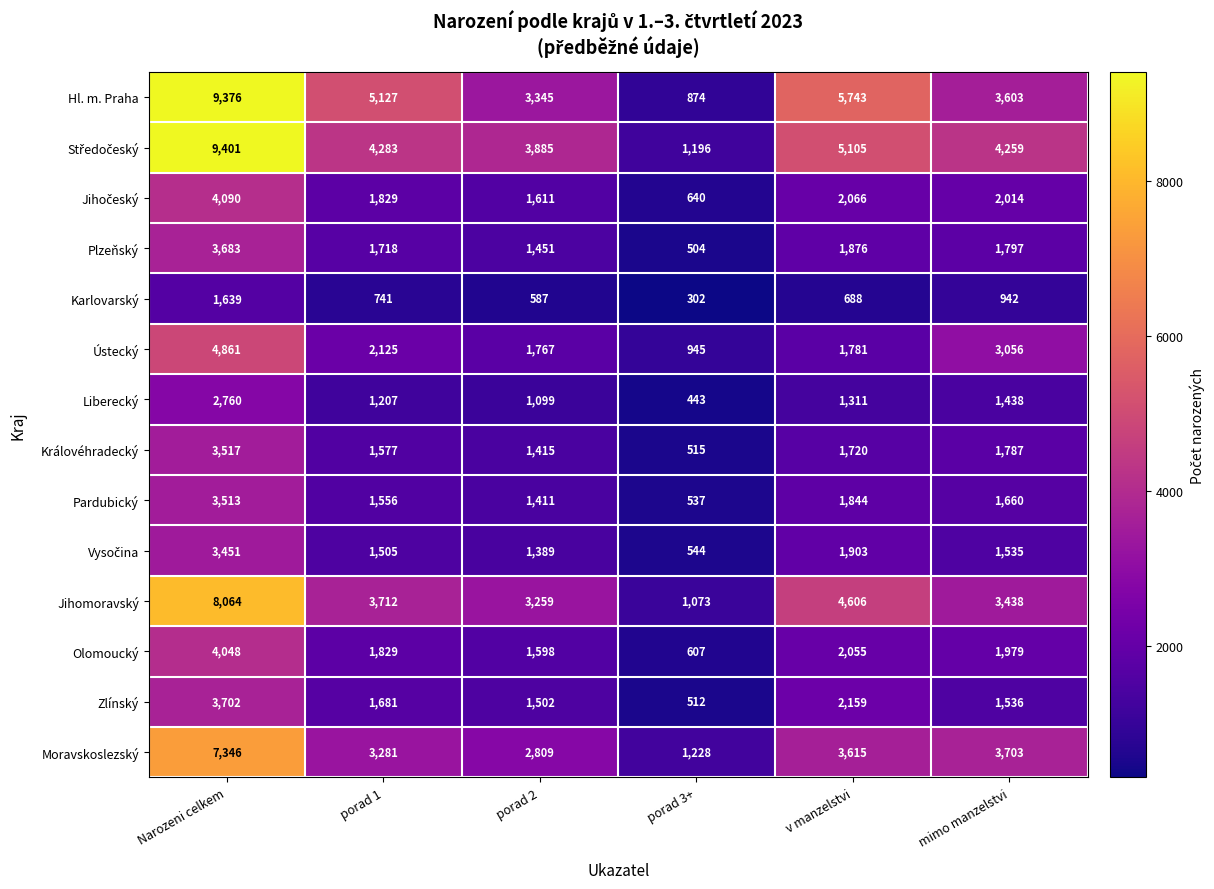

Where does the Pardubický series first go above 1660?

Narozeni celkem